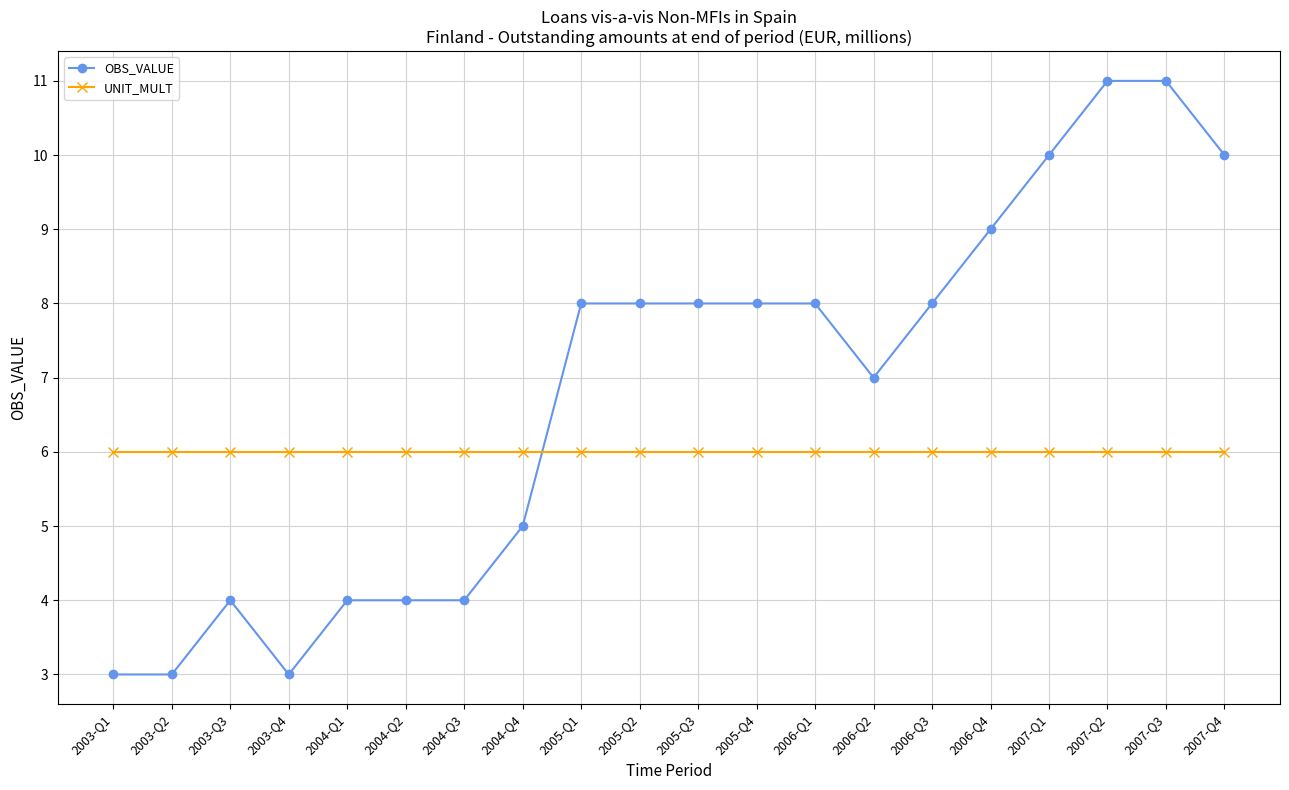

What is the label of the 16th point from the right?

2004-Q1